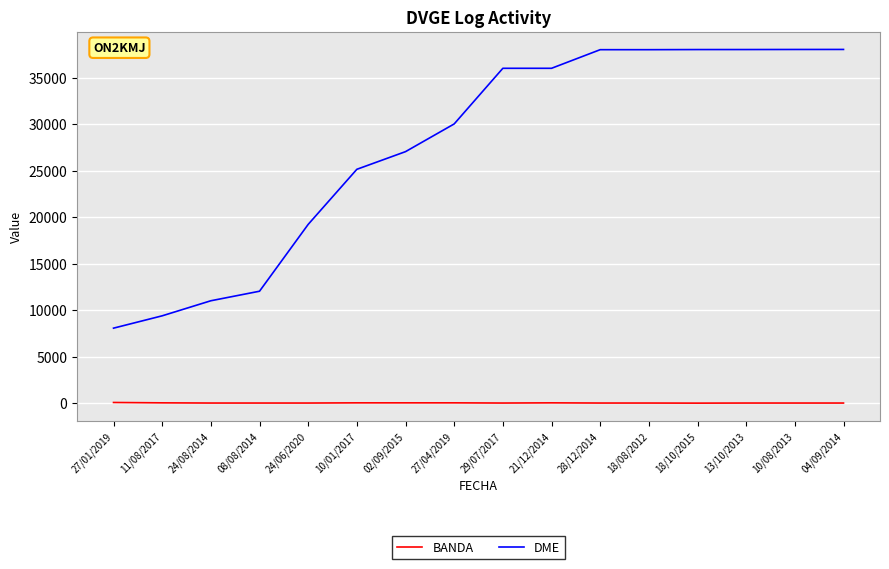

The value of DME at 27/04/2019 is 30024. True or false?

True